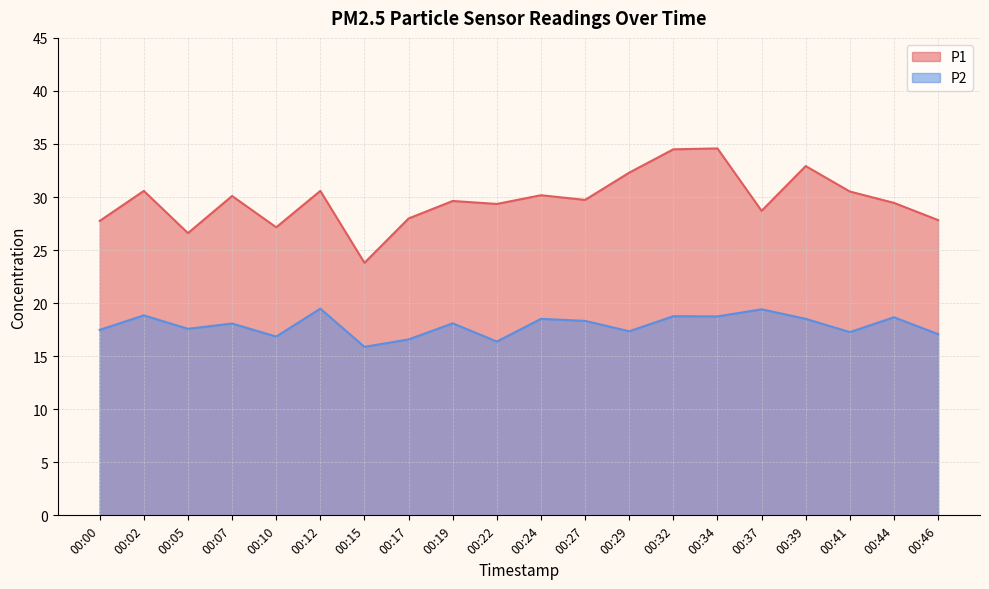

True or false: P1 has more than 1 interior local peaks.

True